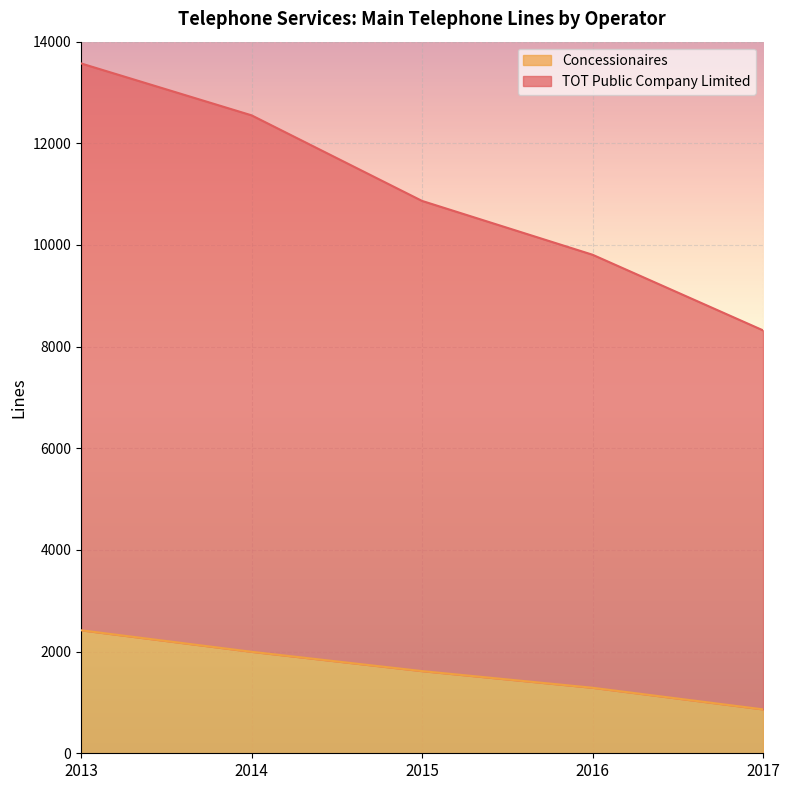

What is the difference between the second highest and second lowest values in the TOT Public Company Limited series?

2743